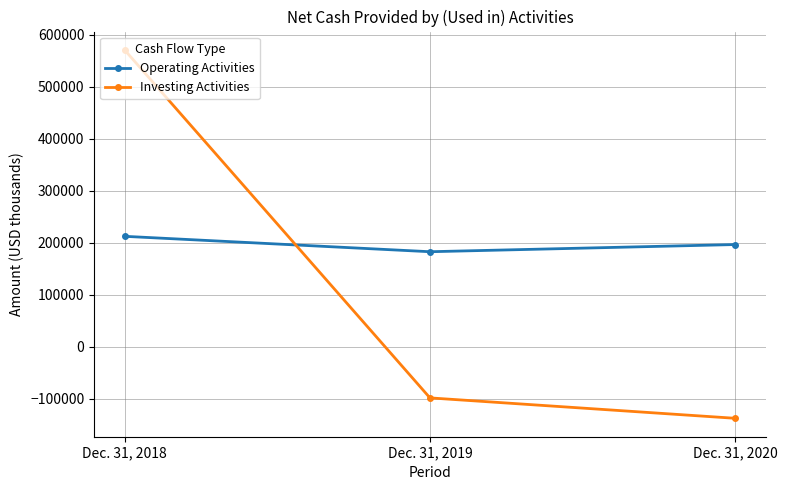

True or false: Operating Activities has a value of 57976 at Dec. 31, 2018.

False